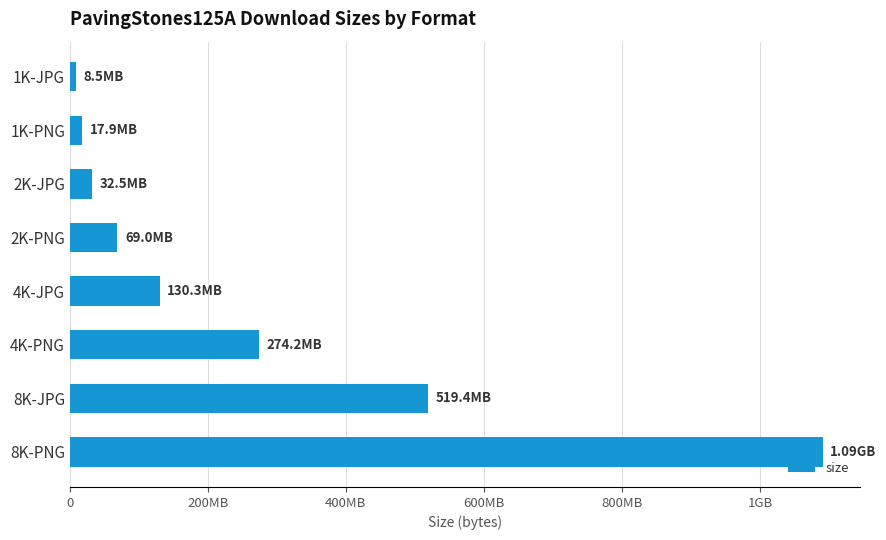

Does the chart contain any negative values?

No